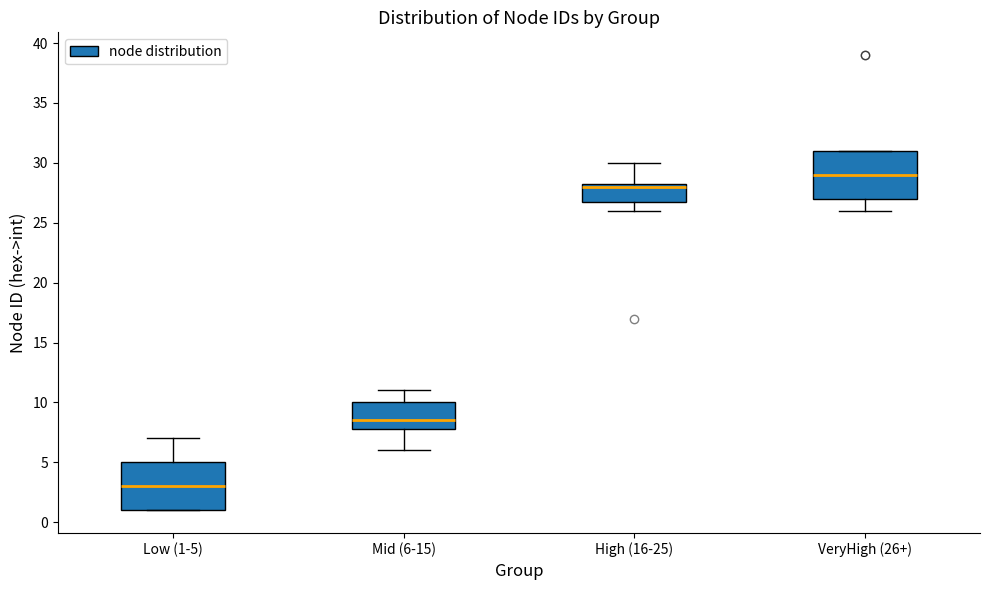

Reading left to right, transcribe this box plot: for each box, give where its median line is, the range the box spans, and where its two whiskers end, as read against the y-axis. The values are not printed on the chart, so give them approximately, as read against the axis.

Low (1-5): median 3.0, box 1.0 to 5.0, whiskers 1.0 to 7.0
Mid (6-15): median 8.5, box 8.0 to 10.0, whiskers 6.0 to 11.0
High (16-25): median 28.0, box 27.0 to 28.5, whiskers 26.0 to 30.0
VeryHigh (26+): median 29.0, box 27.0 to 31.0, whiskers 26.0 to 31.0